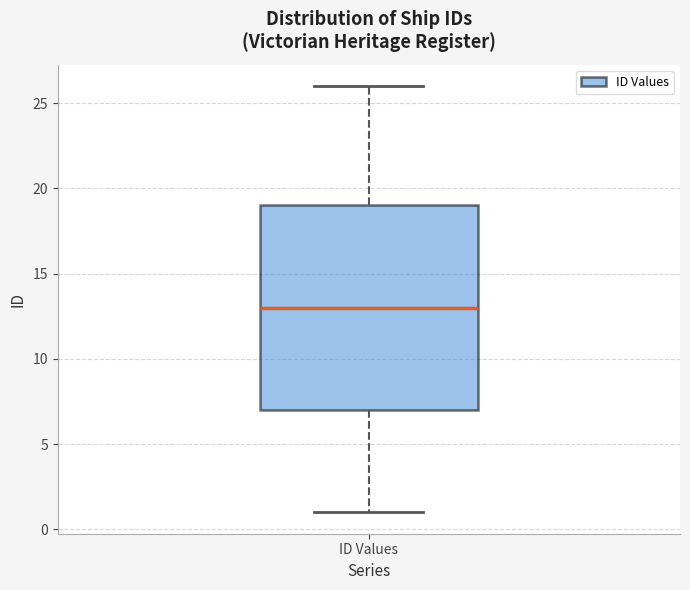

Transcribe this box plot: give where the median line is, the range the box spans, and where the two whiskers end, as read against the y-axis. The values are not printed on the chart, so give them approximately, as read against the axis.

median 13, box 7 to 19, whiskers 1 to 26